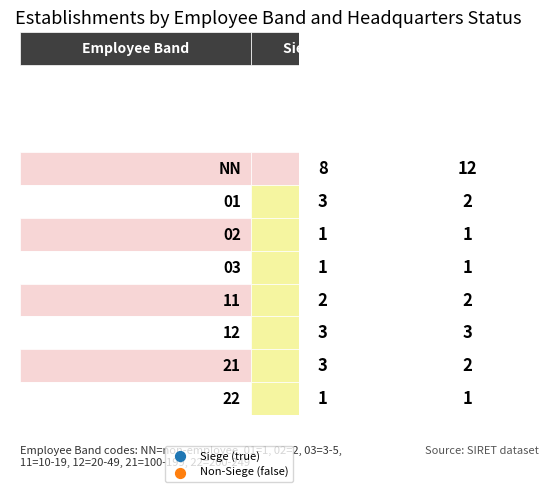

What is the smallest value displayed?

1